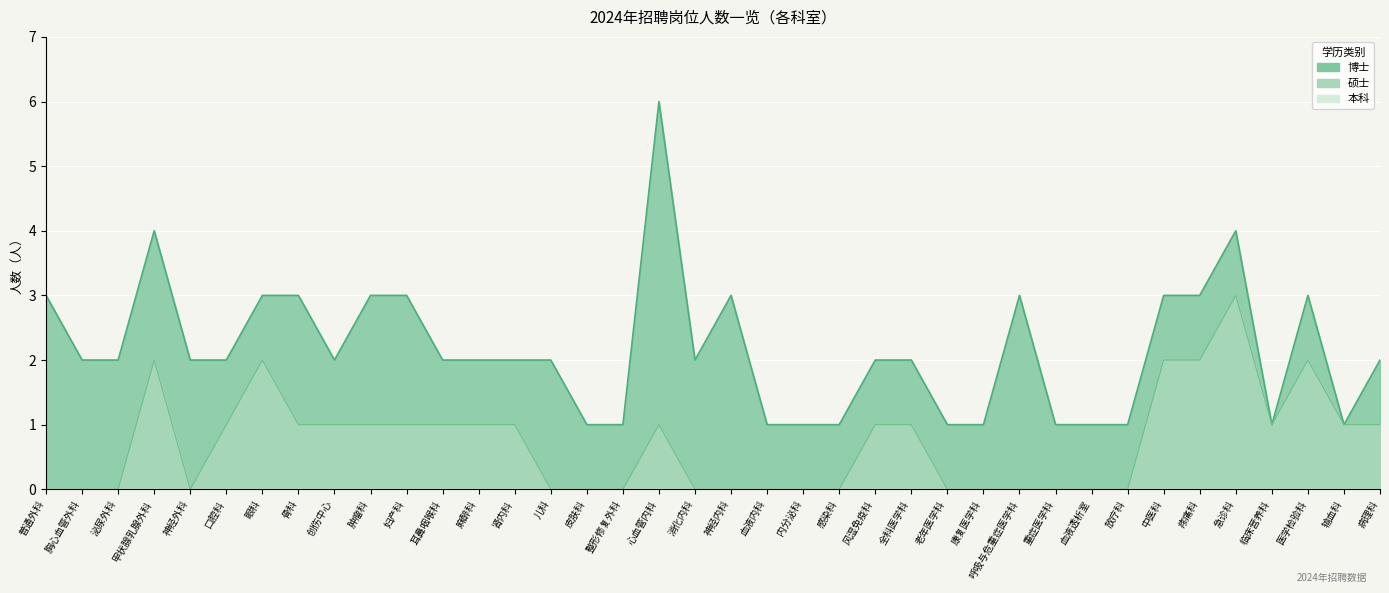

What is the label of the 6th point from the right?

疼痛科